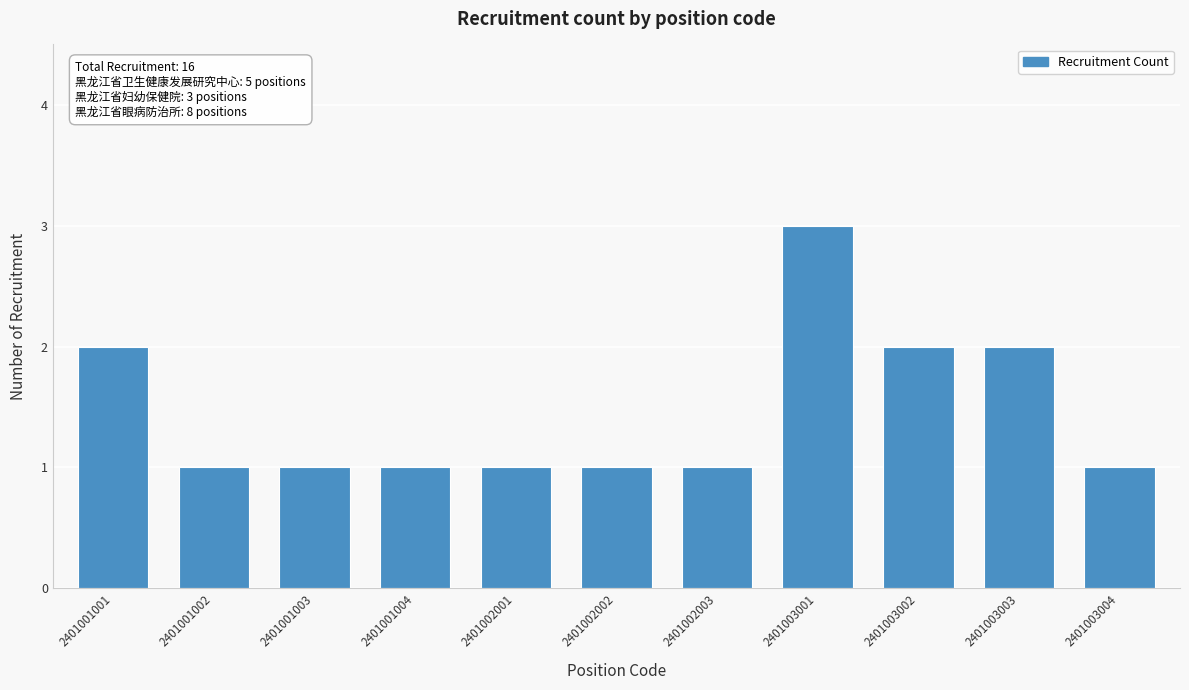

Reading right to left, extract all data points from this chart.

1	2	2	3	1	1	1	1	1	1	2